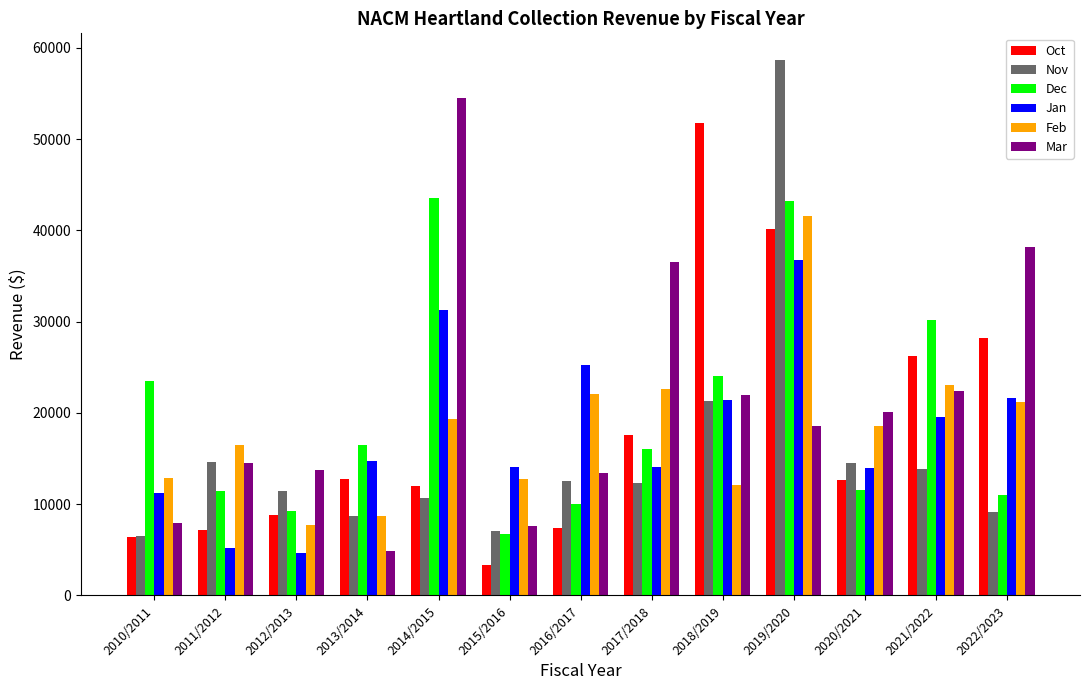

What position from the right is 2012/2013?

11